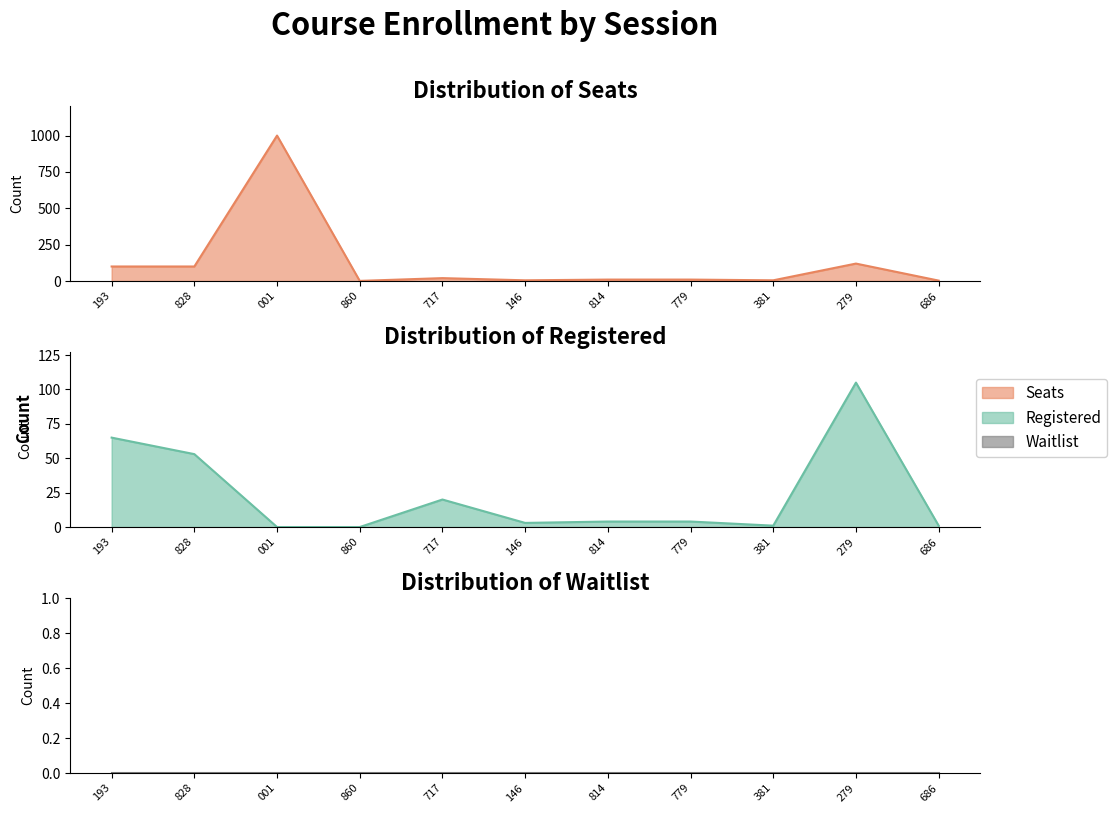

Rank the series at 860 from highest to lowest value.

Seats, Registered